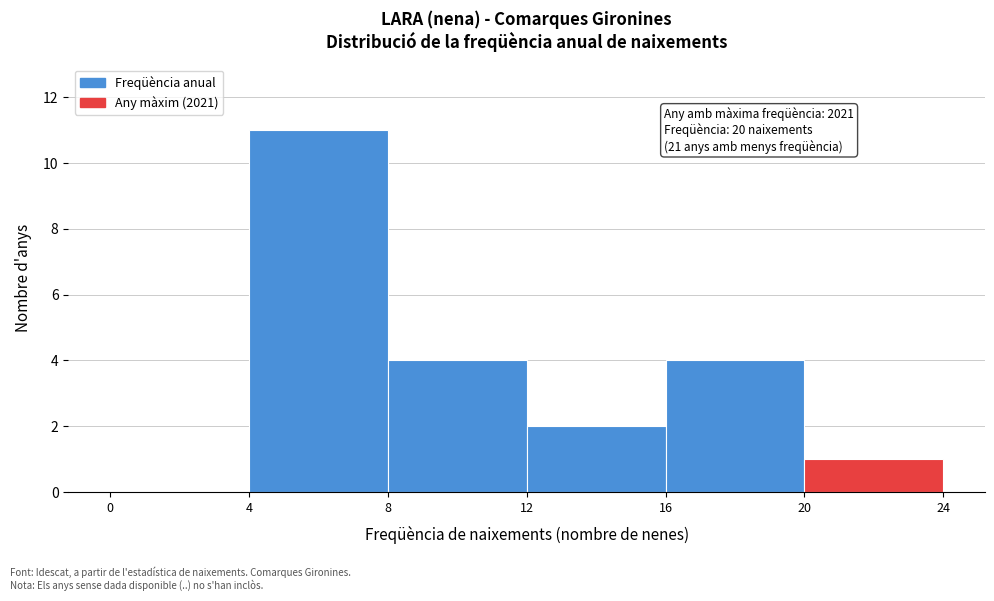

Which range on the x-axis has the tallest bar?

4 to 8